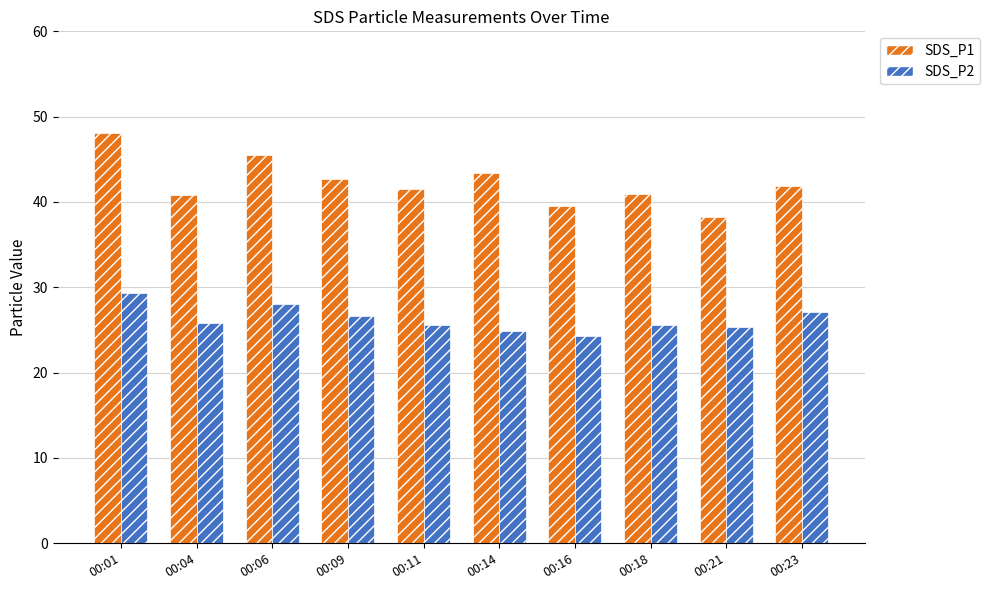

True or false: SDS_P2 has a value of 45.4 at 00:23.

False